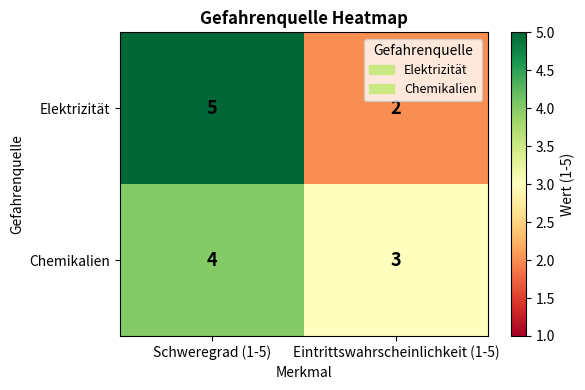

Which series has the widest spread of values?

Elektrizität